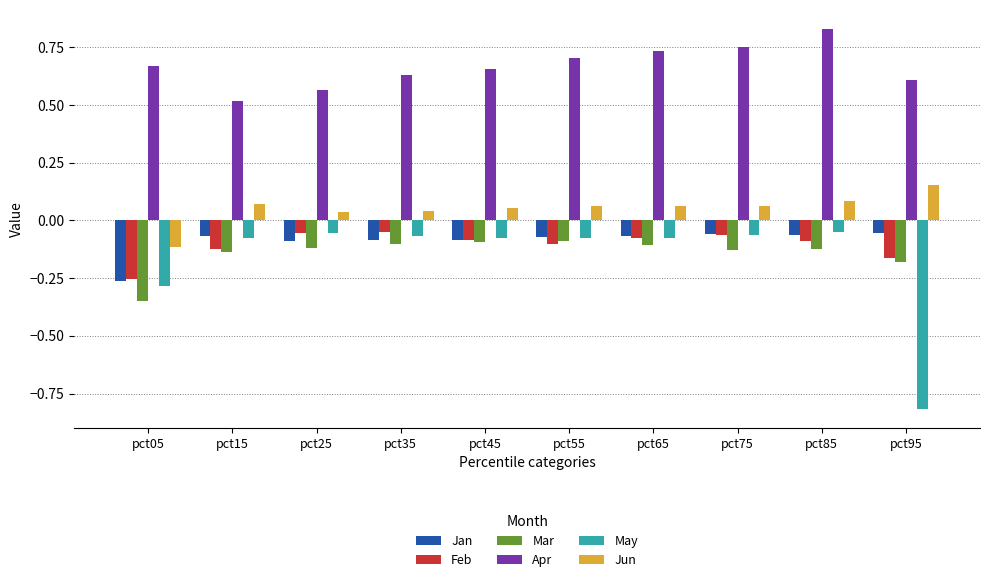

What is the approximate value of May at pct95?

-0.8